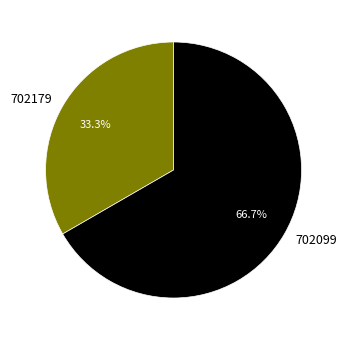

Does any single category account for the majority?

Yes